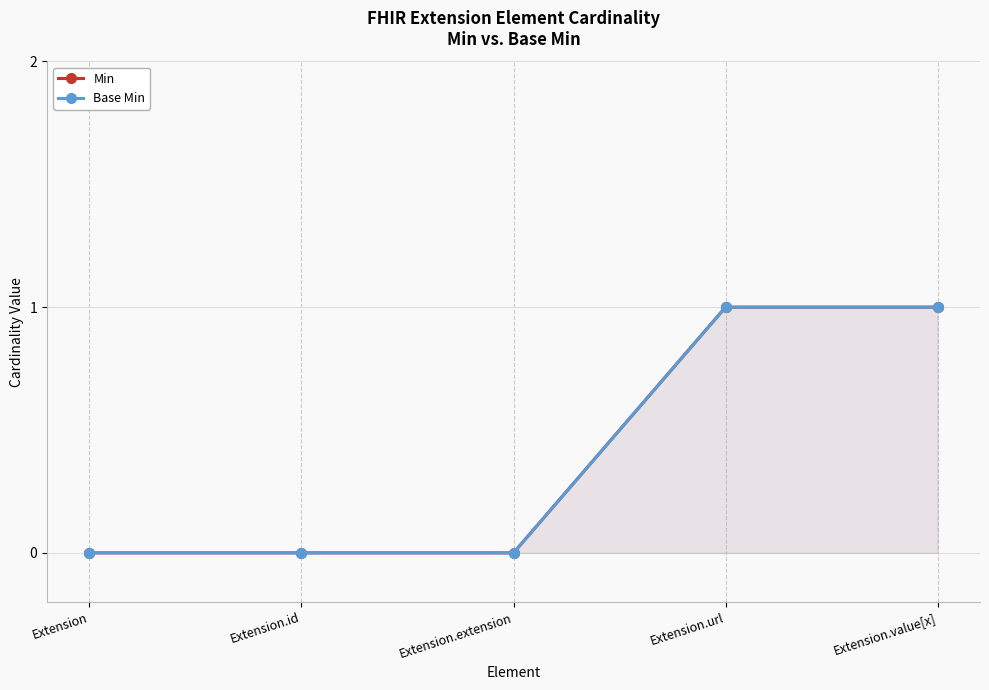

Reading left to right, transcribe all the data shown in this chart.

Min: Extension=0	Extension.id=0	Extension.extension=0	Extension.url=1	Extension.value[x]=1
Base Min: Extension=0	Extension.id=0	Extension.extension=0	Extension.url=1	Extension.value[x]=1